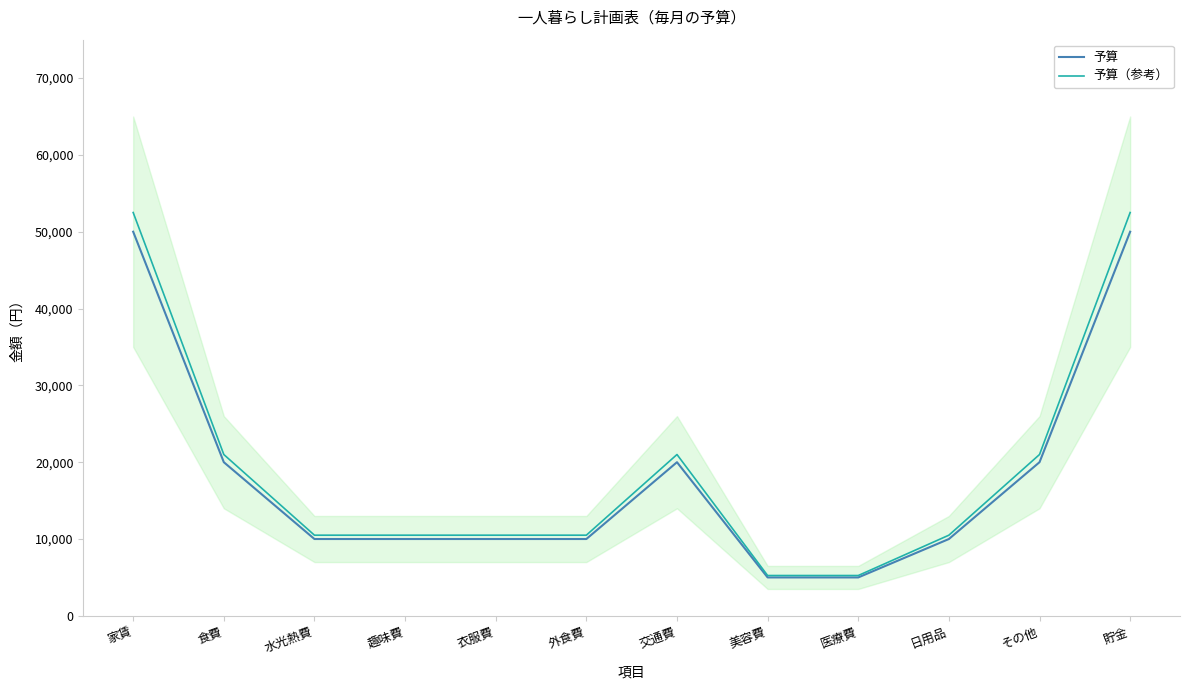

Which category has the lowest value across all series?

美容費